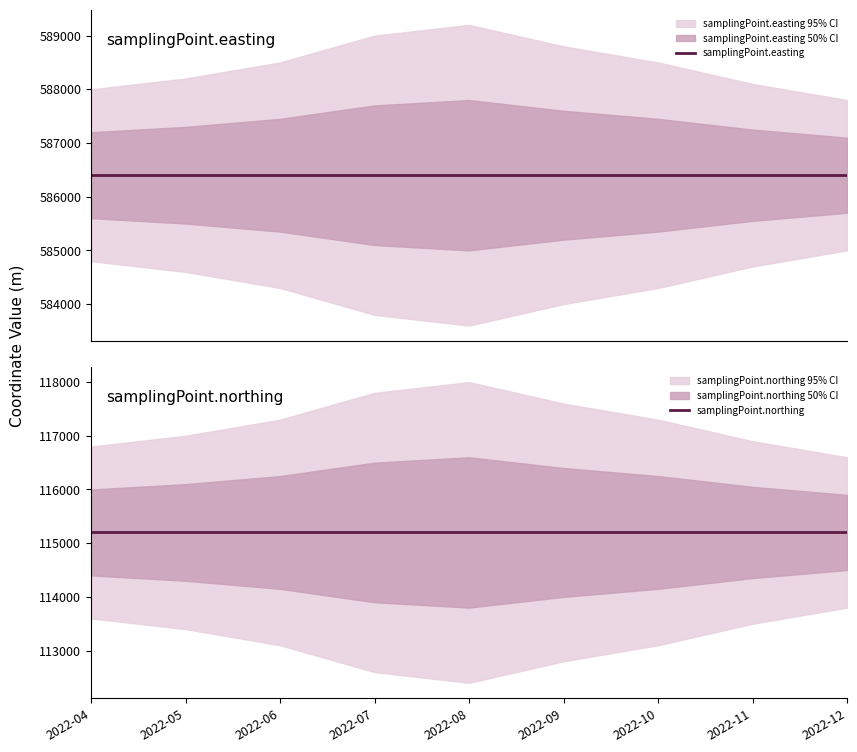

List the series in order of their overall mean, lowest first.

samplingPoint.northing, samplingPoint.easting